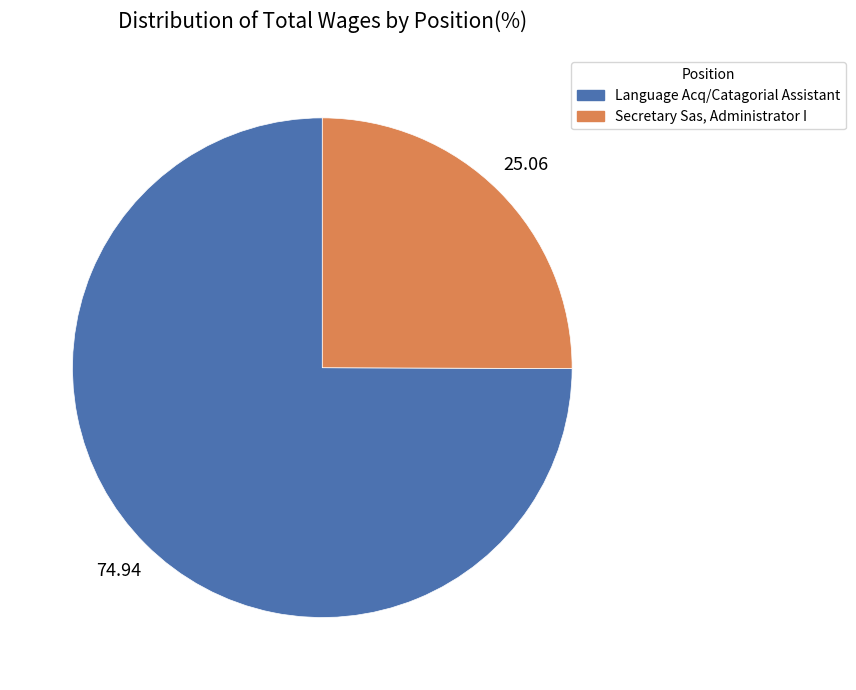

Rank the categories by value from highest to lowest.

Language Acq/Catagorial Assistant, Secretary Sas, Administrator I